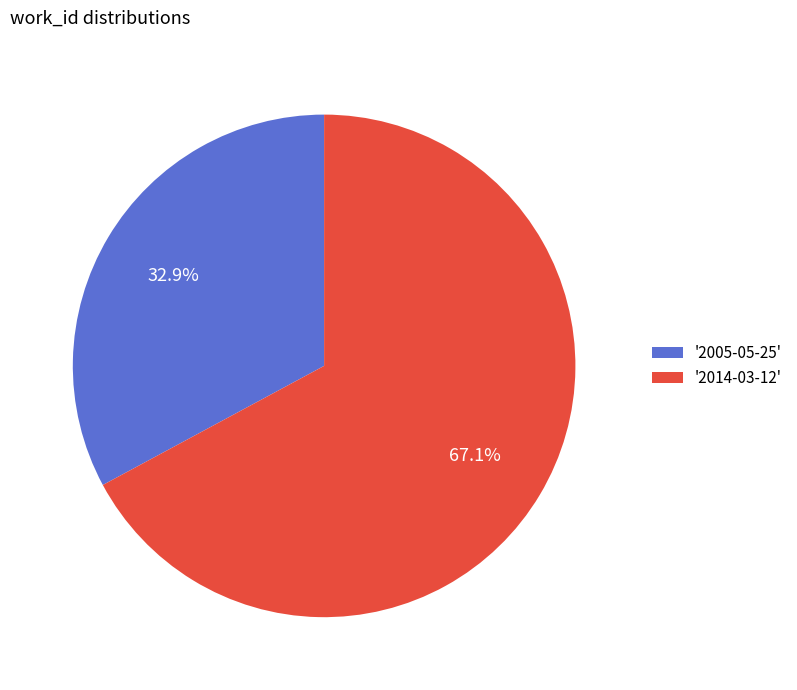

Count the number of slices in the pie.

2